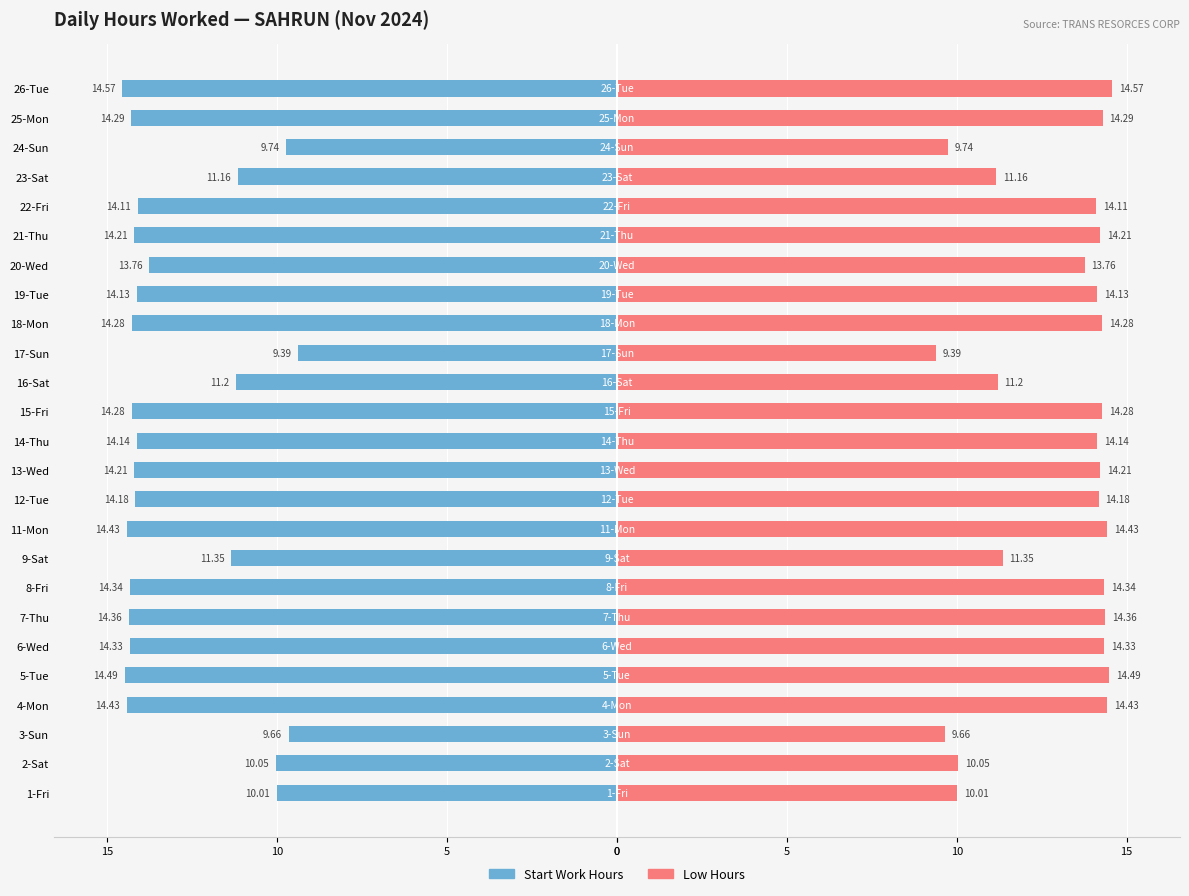

Which series changed the most between 15-Fri and 17-Sun?

Start Work